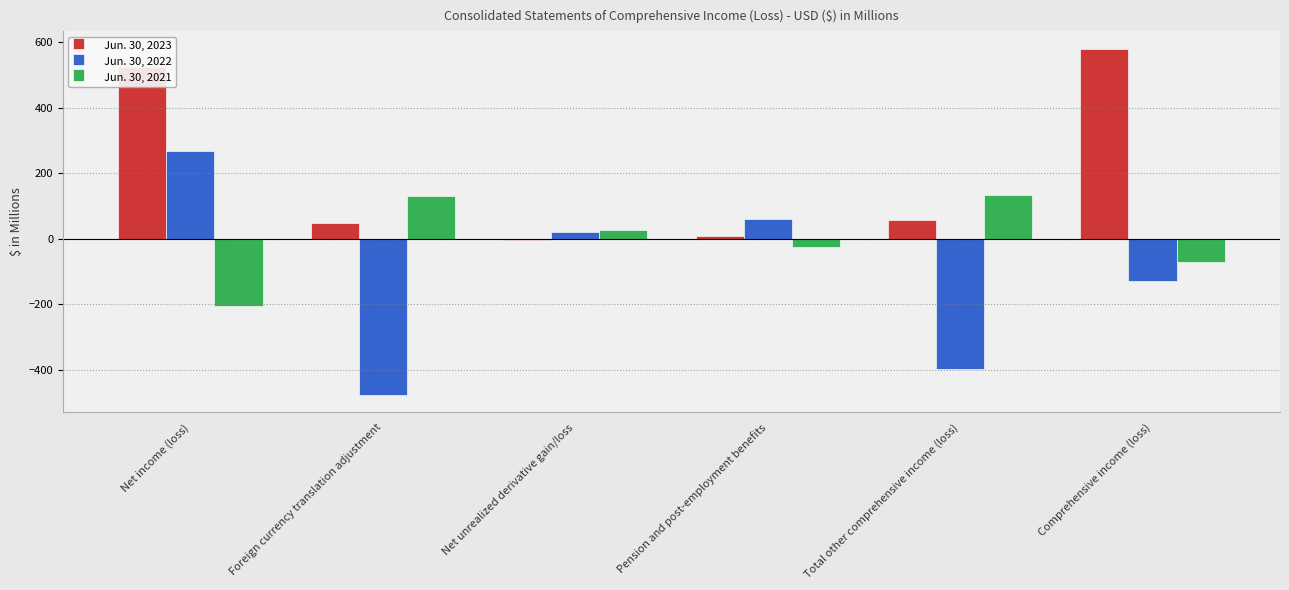

What is the difference between the highest and lowest values at Pension and post-employment benefits?

83.0